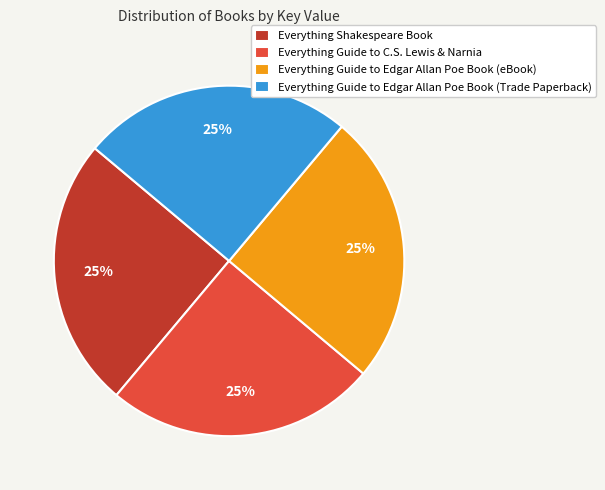

Does Everything Guide to Edgar Allan Poe Book (eBook) account for over 50% of the chart?

No